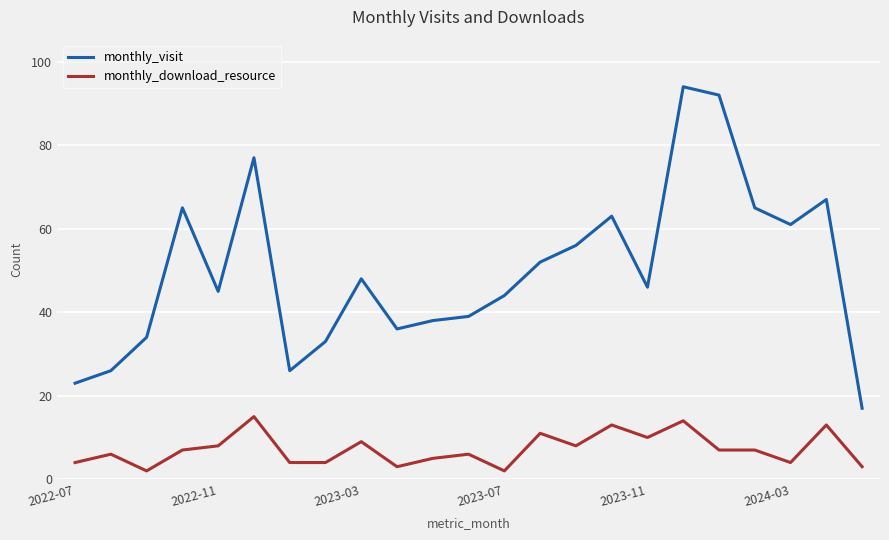

Which series has the largest total across all categories?

monthly_visit